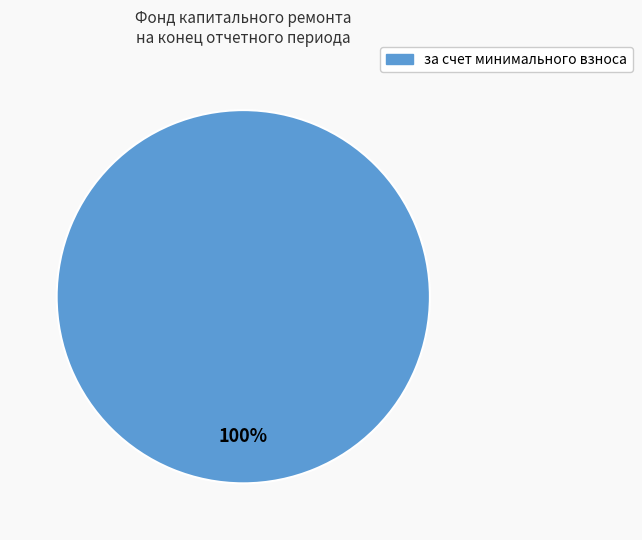

Does any single category account for the majority?

Yes